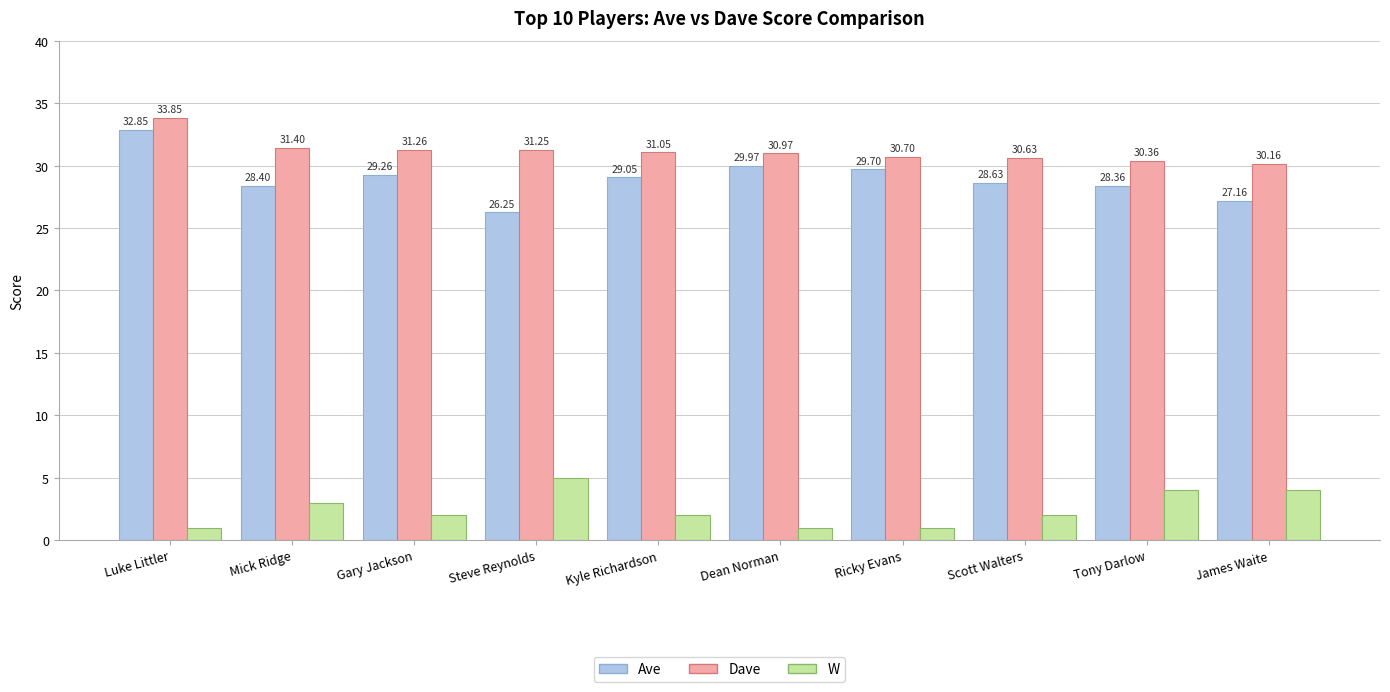

How many bars are there in total?

30